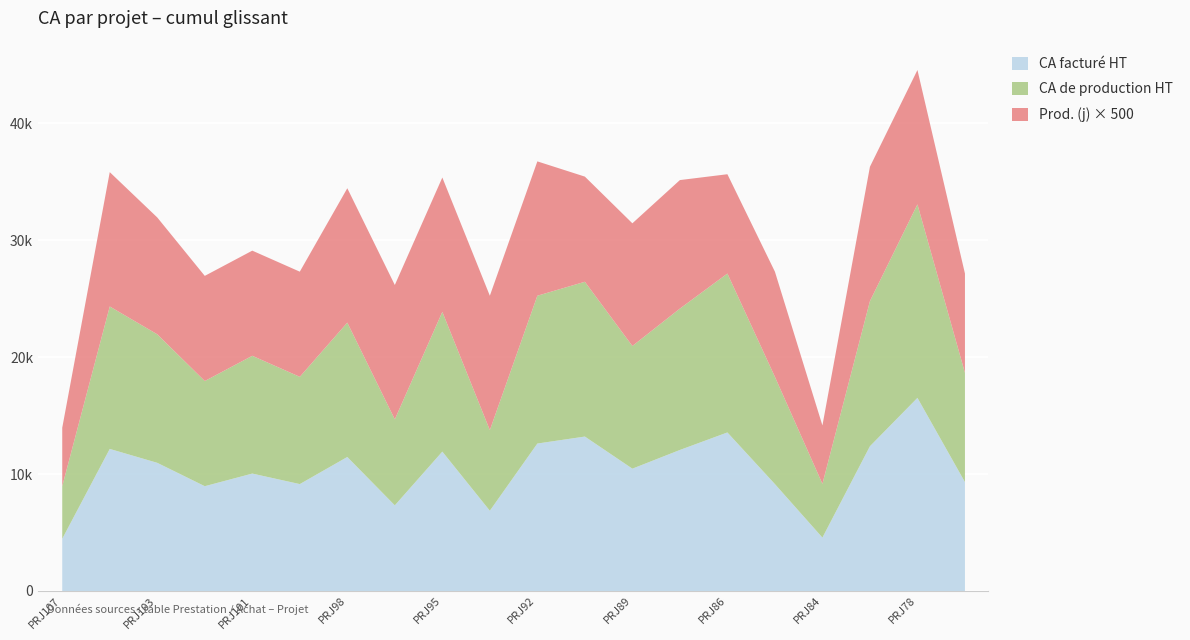

True or false: CA facture HT and Prod. (j) intersect in this chart.

False